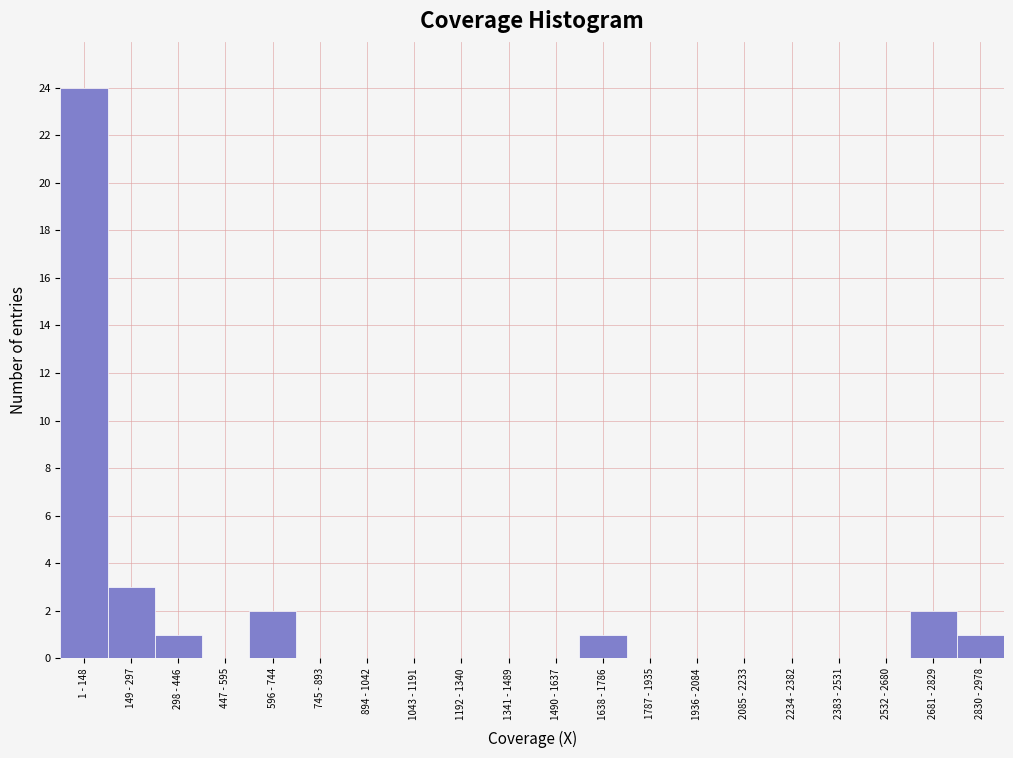

Reading left to right, list all the values displayed in this chart.

1 - 148=24	149 - 297=3	298 - 446=1	447 - 595=0	596 - 744=2	745 - 893=0	894 - 1042=0	1043 - 1191=0	1192 - 1340=0	1341 - 1489=0	1490 - 1637=0	1638 - 1786=1	1787 - 1935=0	1936 - 2084=0	2085 - 2233=0	2234 - 2382=0	2383 - 2531=0	2532 - 2680=0	2681 - 2829=2	2830 - 2978=1